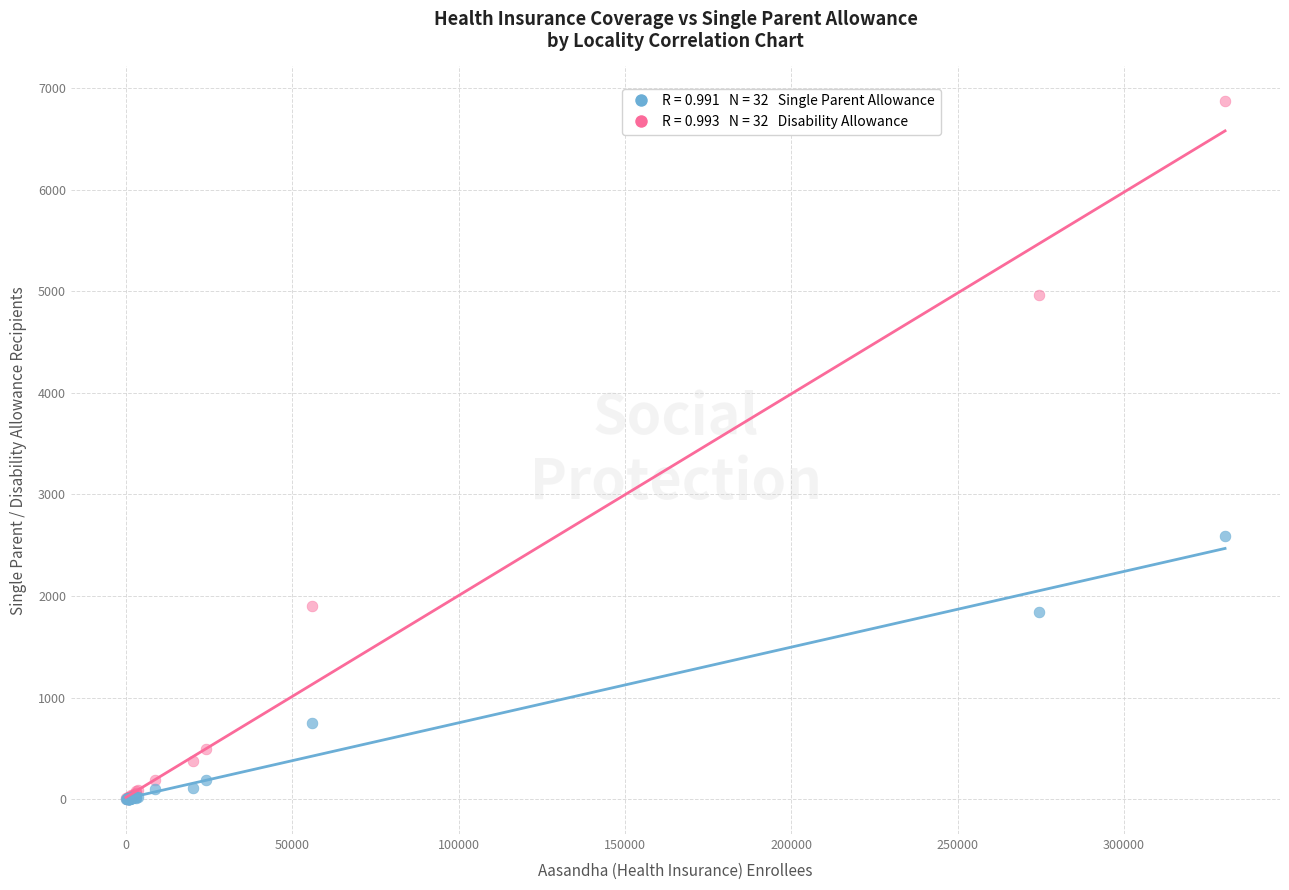

Across all series, what Y value is closest to 3434?

2591